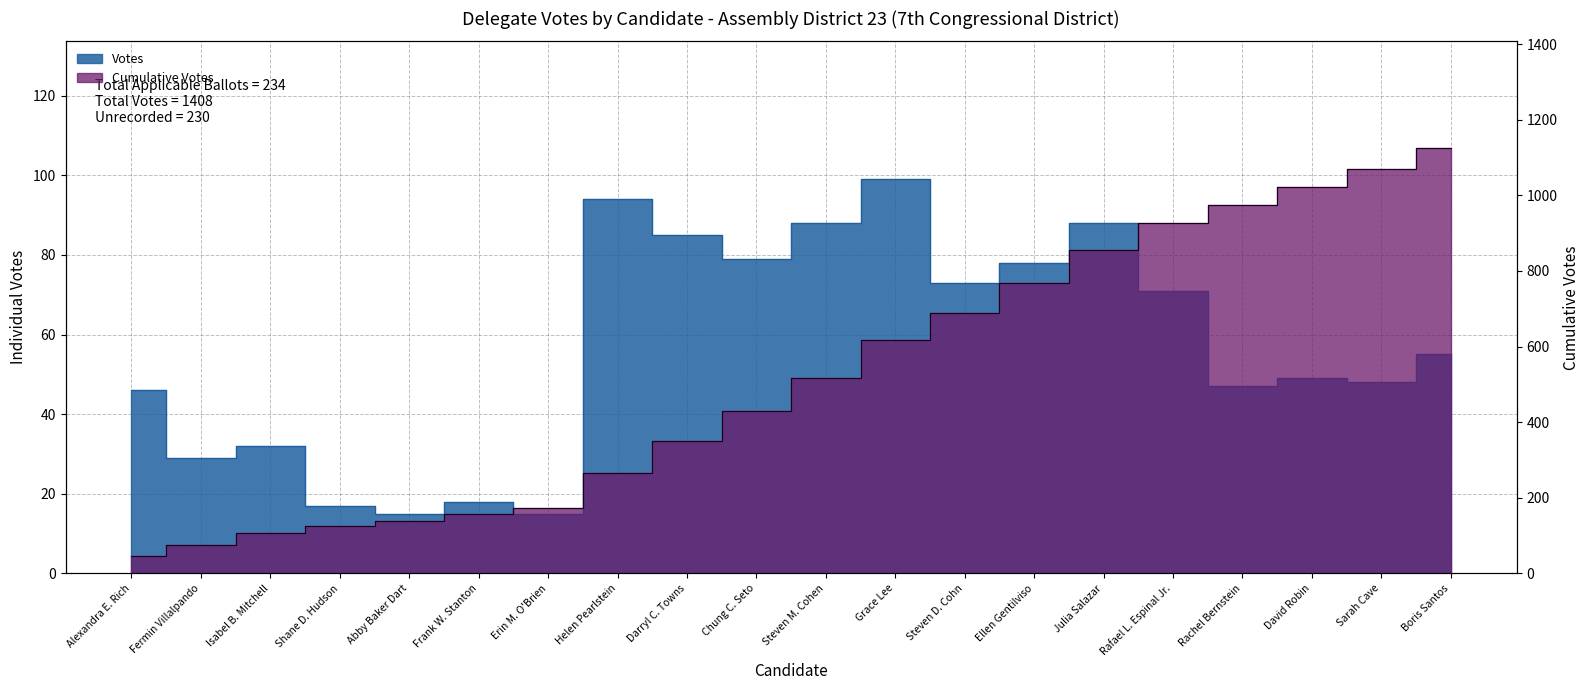

Reading left to right, transcribe all the data shown in this chart.

Votes: 46	29	32	17	15	18	15	94	85	79	88	99	73	78	88	71	47	49	48	55
Cumulative Votes: 46	75	107	124	139	157	172	266	351	430	518	617	690	768	856	927	974	1023	1071	1126